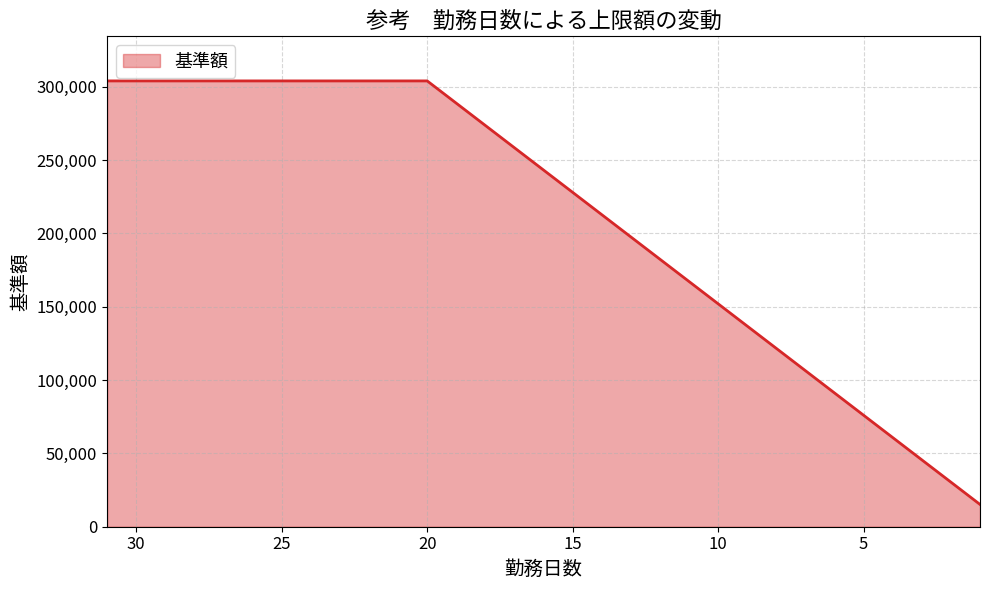

The value at 12 is 182400. True or false?

True